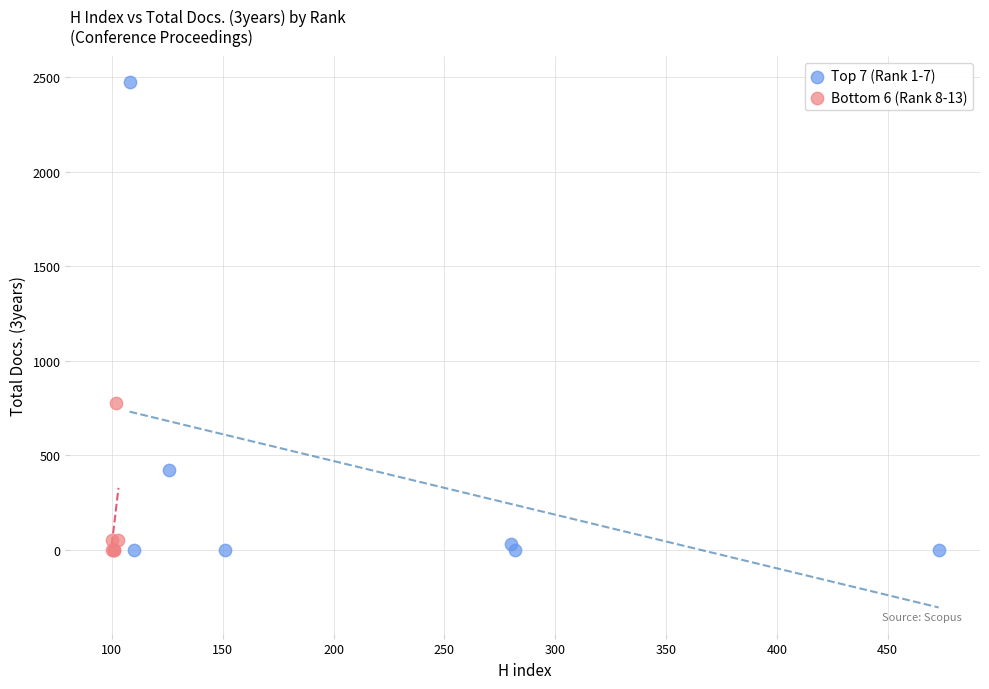

Which series has the largest Y range (max minus min)?

Top 7 (Rank 1-7)